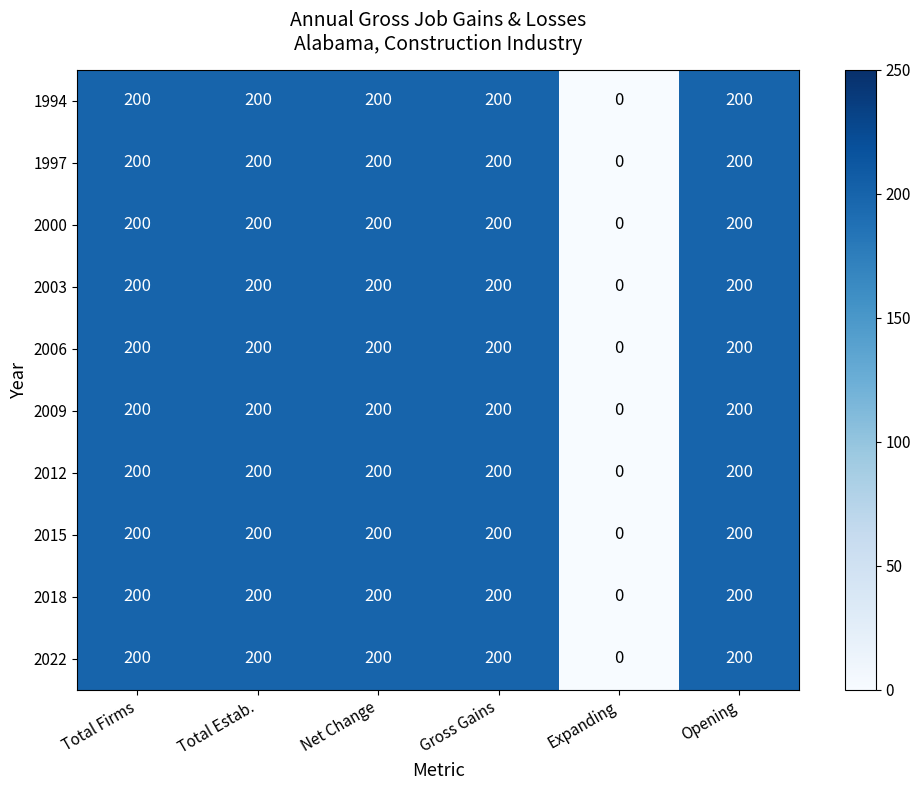

At how many categories does at least one series exceed 144?

5